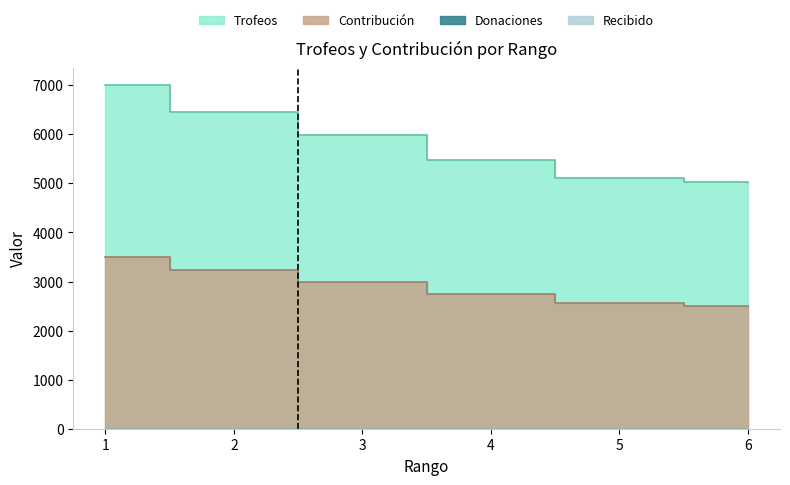

Is it true that Trofeos equals 6457 at 2?

True